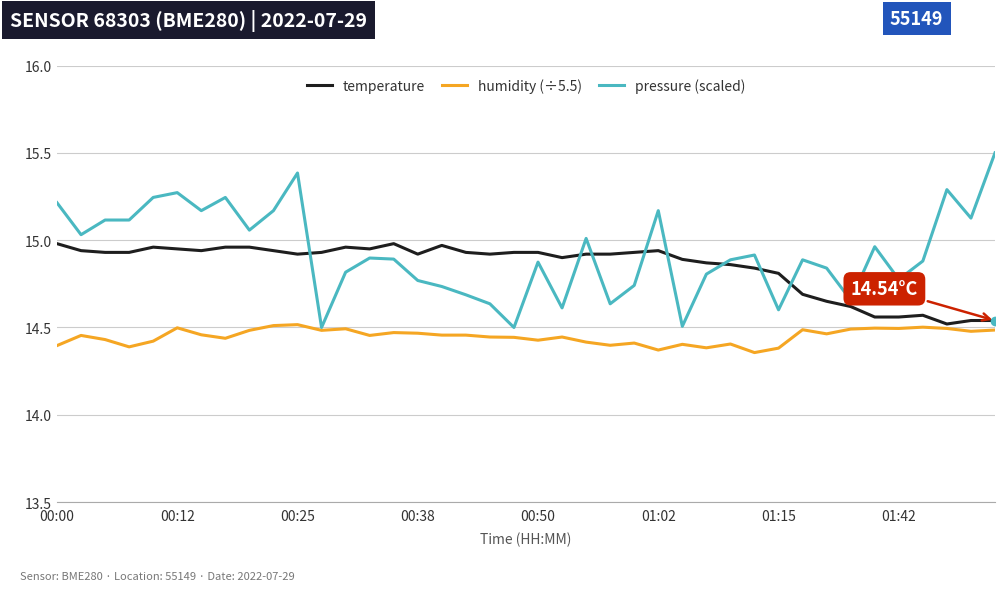

What are all the series names shown in the legend?

temperature, humidity (÷5.5), pressure (scaled)